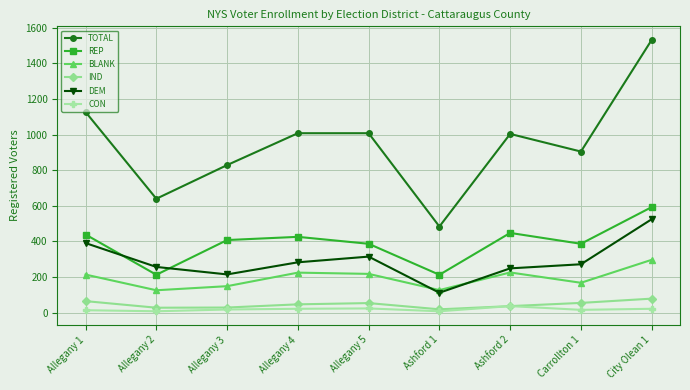

How many distinct data groups are displayed?

6